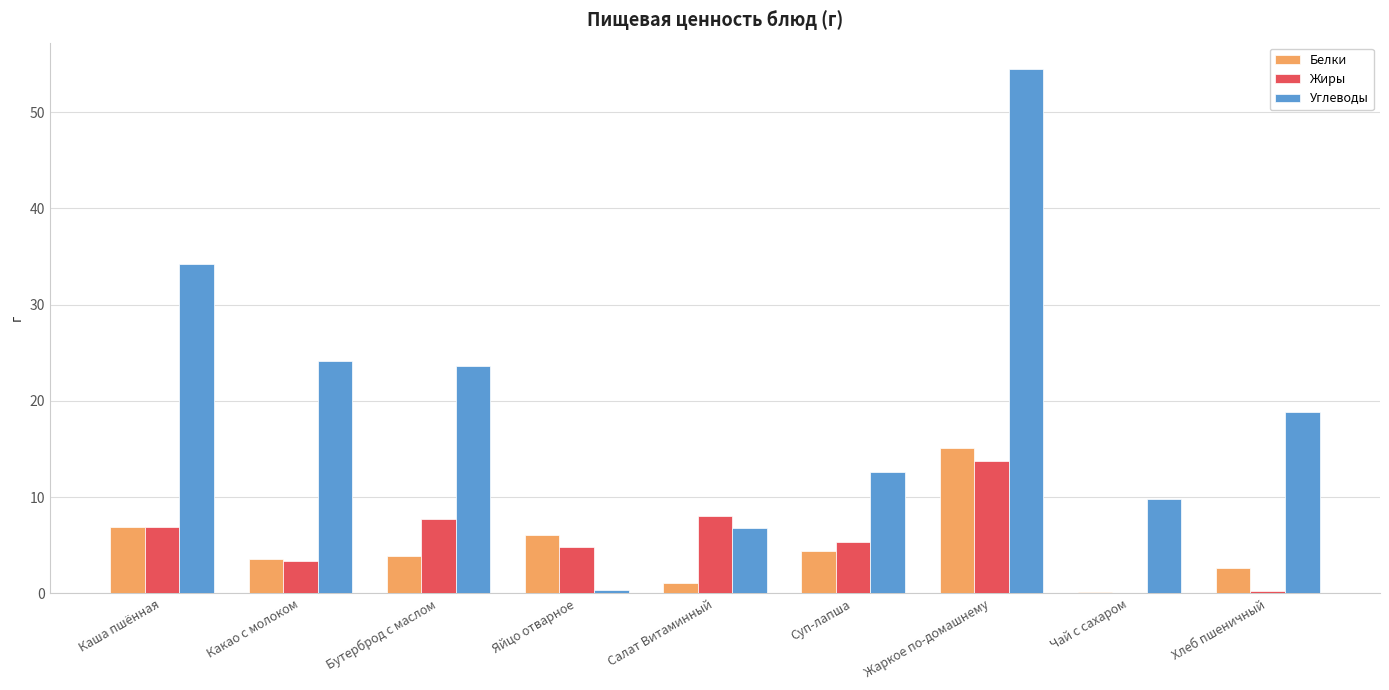

At which category is the sum across all series the highest?

Жаркое по-домашнему